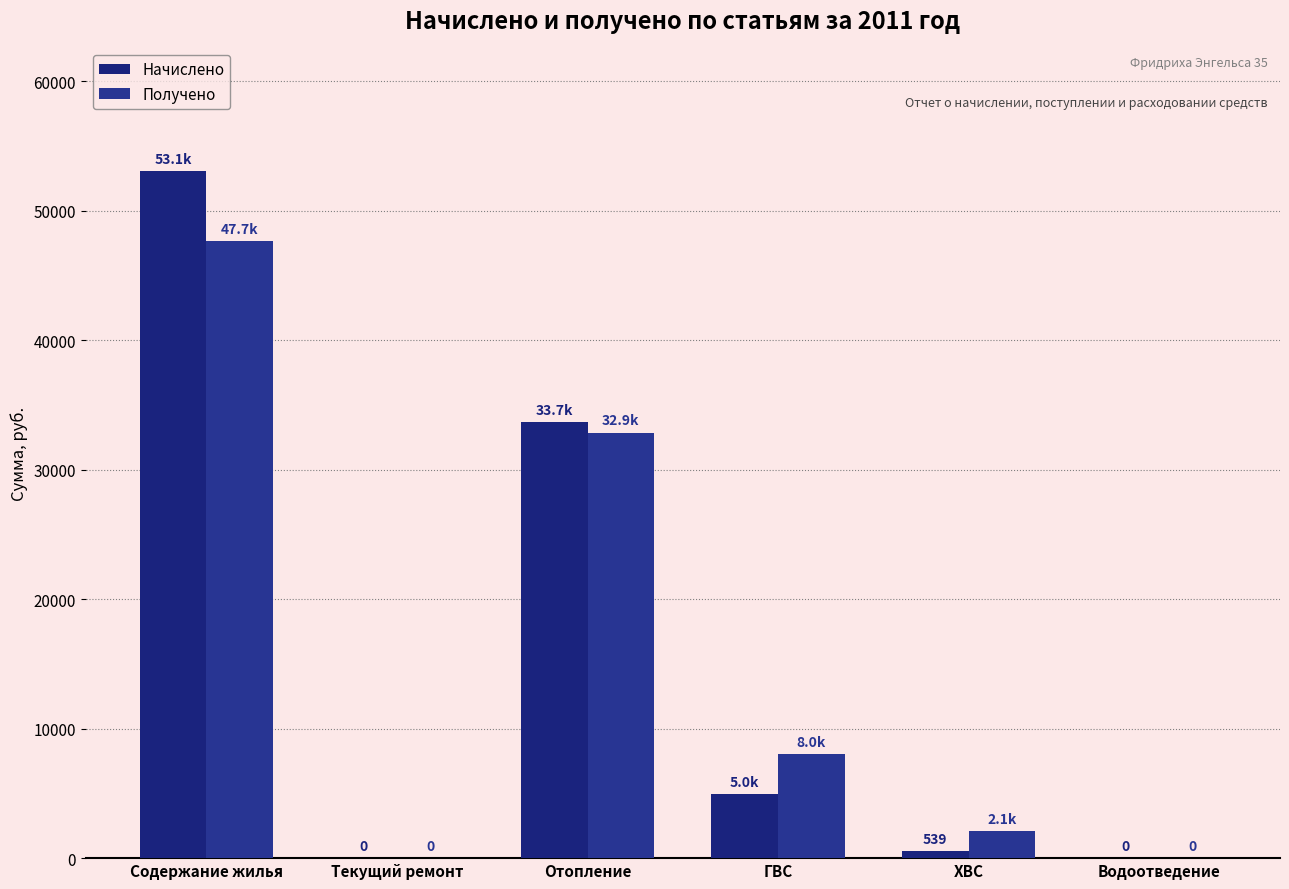

Count the number of data series in this chart.

2